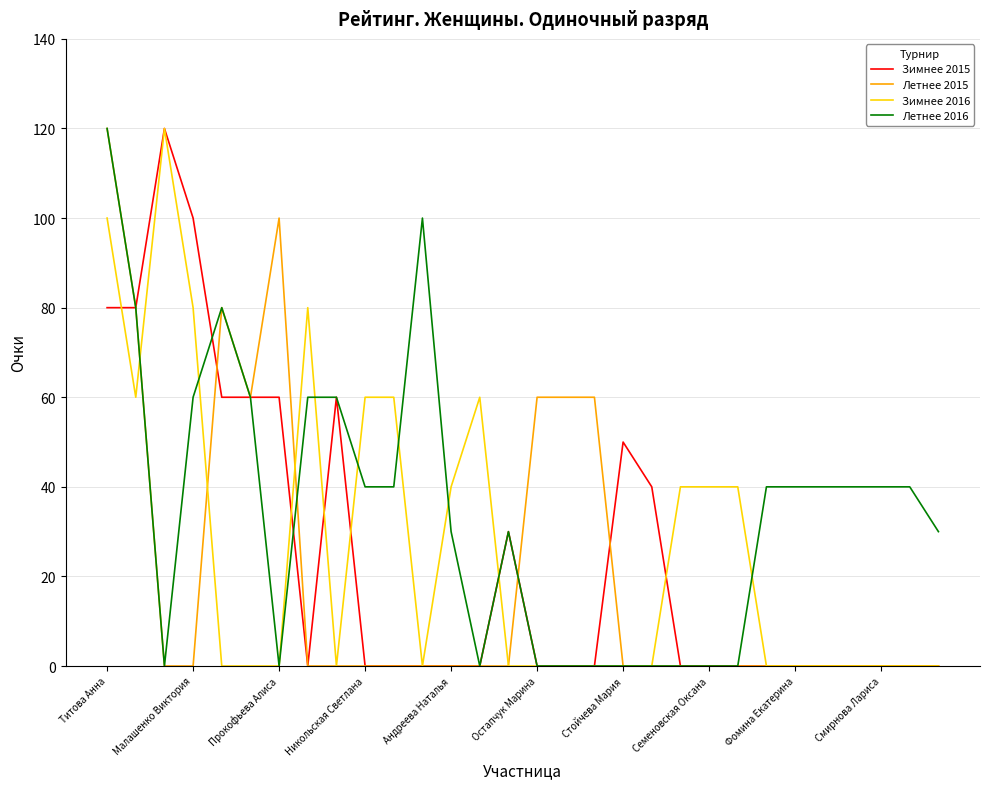

What is the value of the Зимнее 2015 point at the 1st from the left?

80